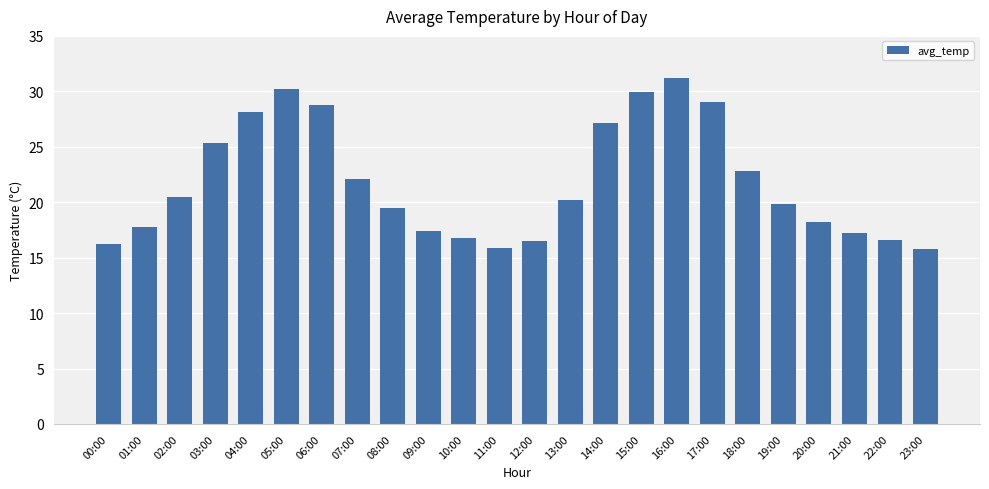

What is the sum of the values at 05:00 and 22:00?

46.8